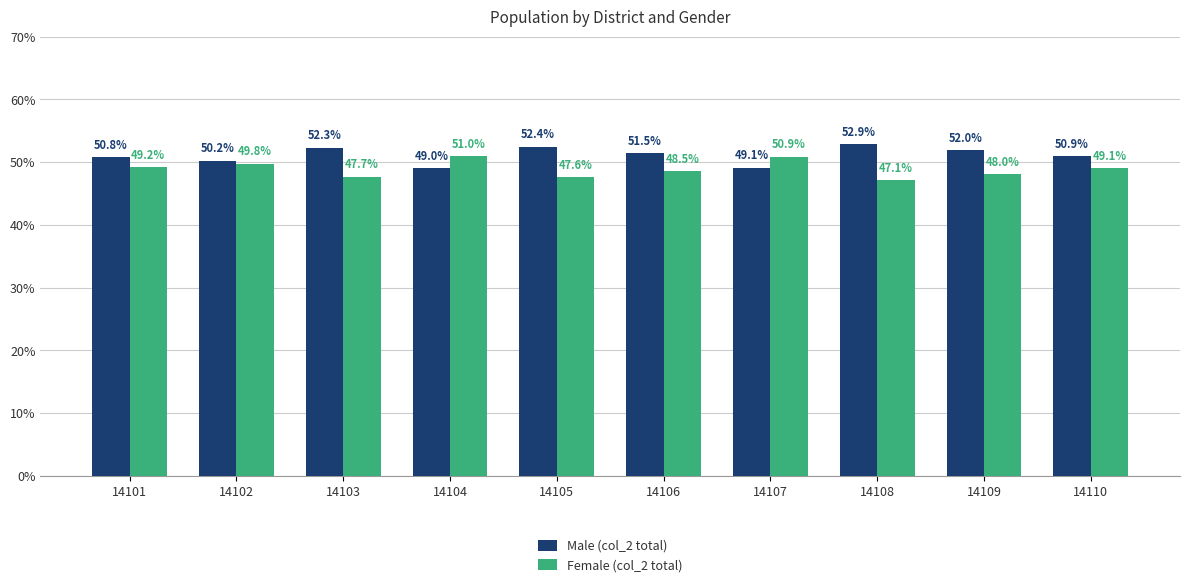

How many bars are there in each group?

2